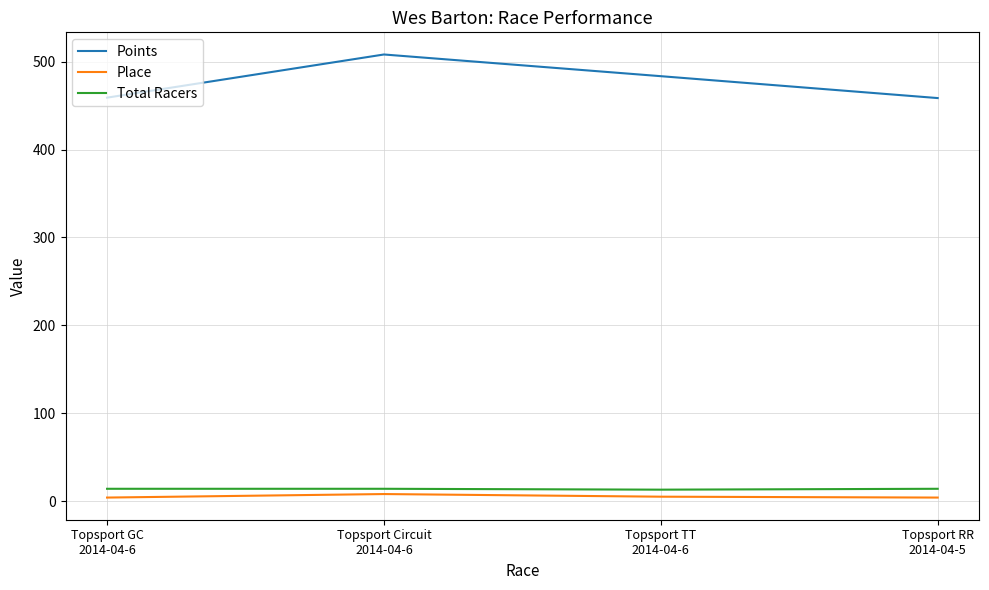

What is the greatest value displayed?

508.3